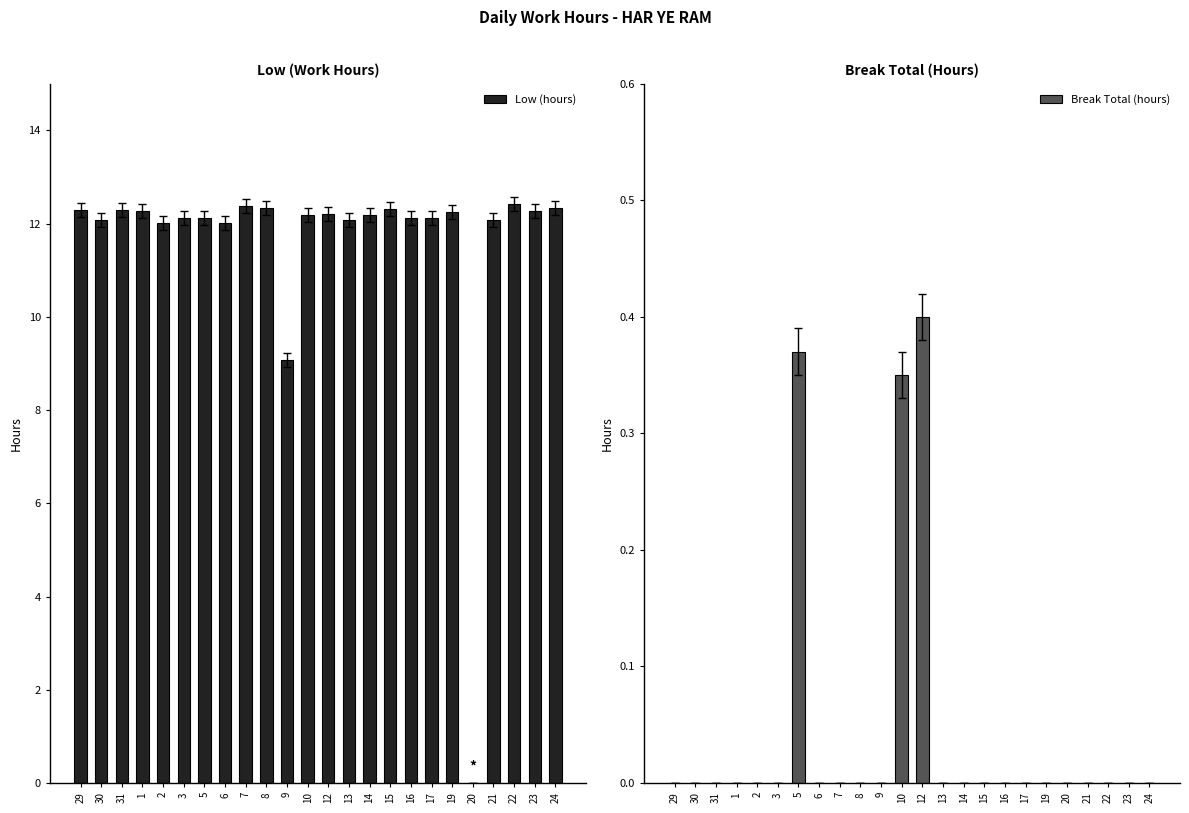

How many values in the Break Total (hours) series exceed 0?

3